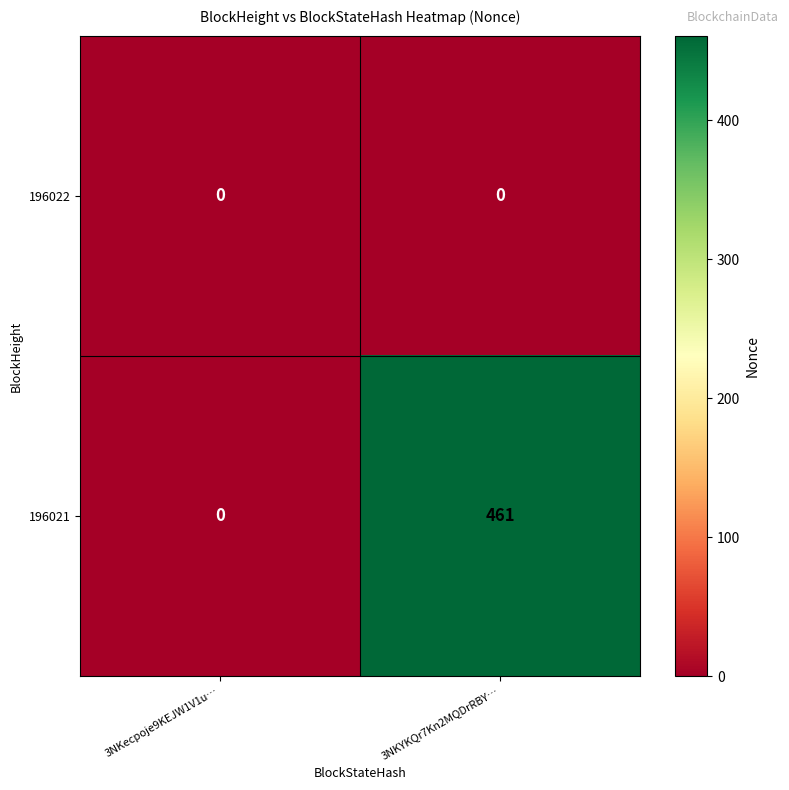

Where is 196021 nearest to the value 230?

3NKecpoje9KEJW1V1u…